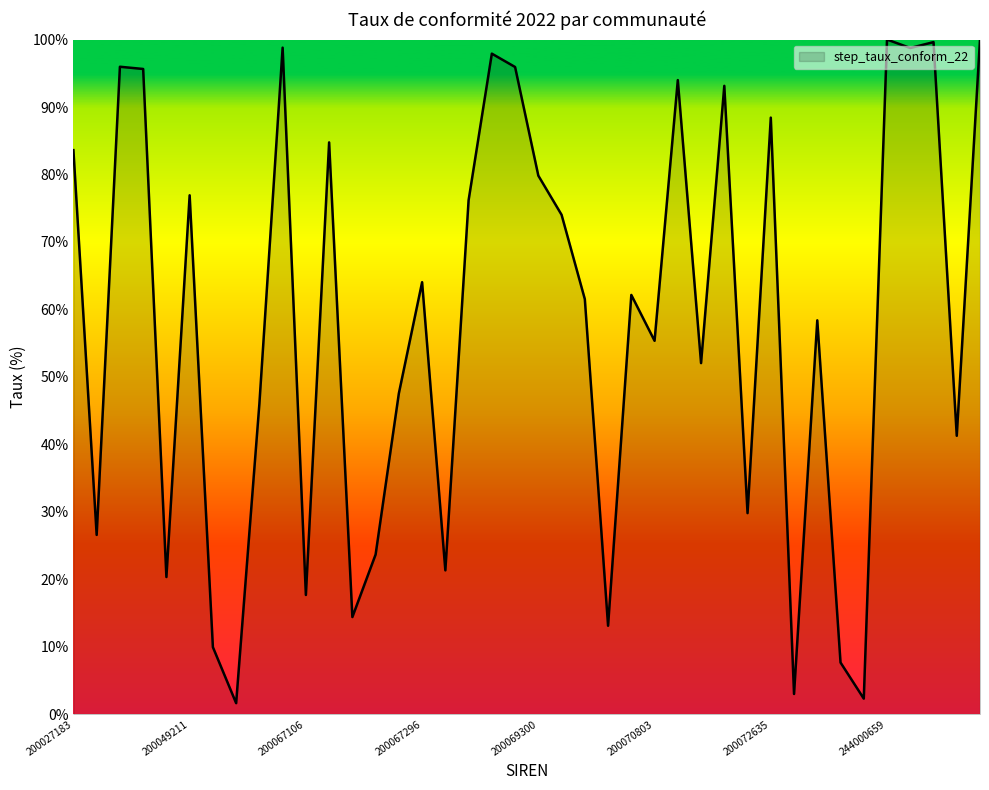

What is the maximum value shown in the chart?

100.0